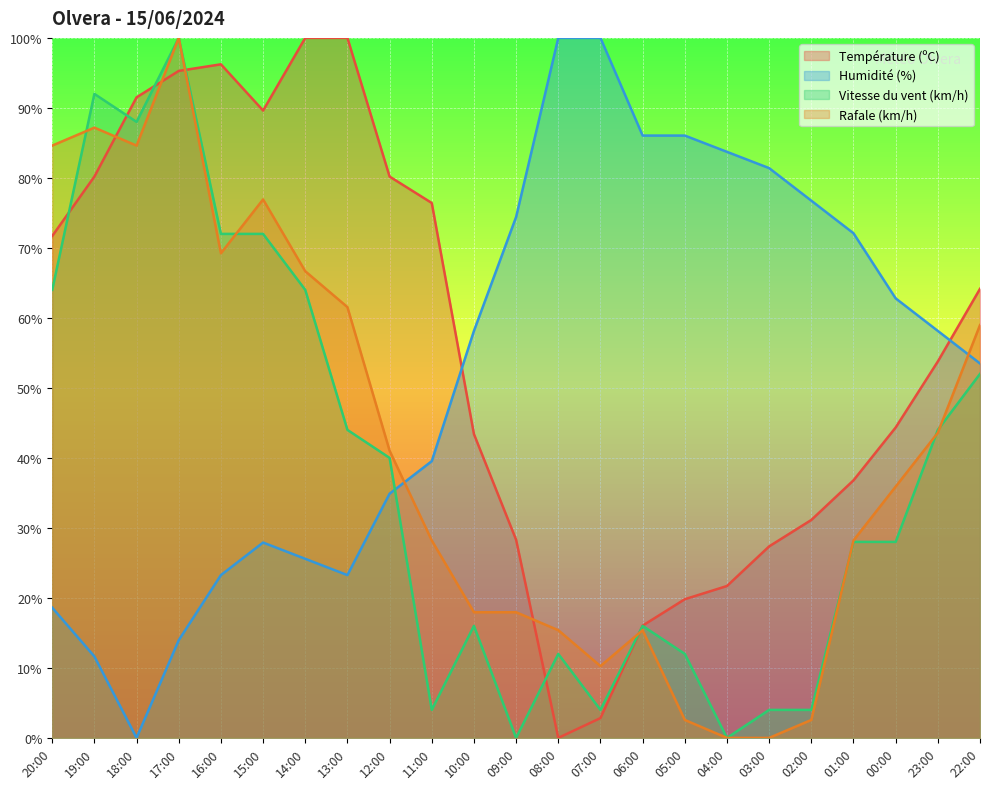

List the labels in order of Rafale (km/h) value, largest first.

17:00, 19:00, 20:00, 18:00, 15:00, 16:00, 14:00, 13:00, 22:00, 23:00, 12:00, 00:00, 11:00, 01:00, 10:00, 09:00, 08:00, 06:00, 07:00, 05:00, 02:00, 04:00, 03:00